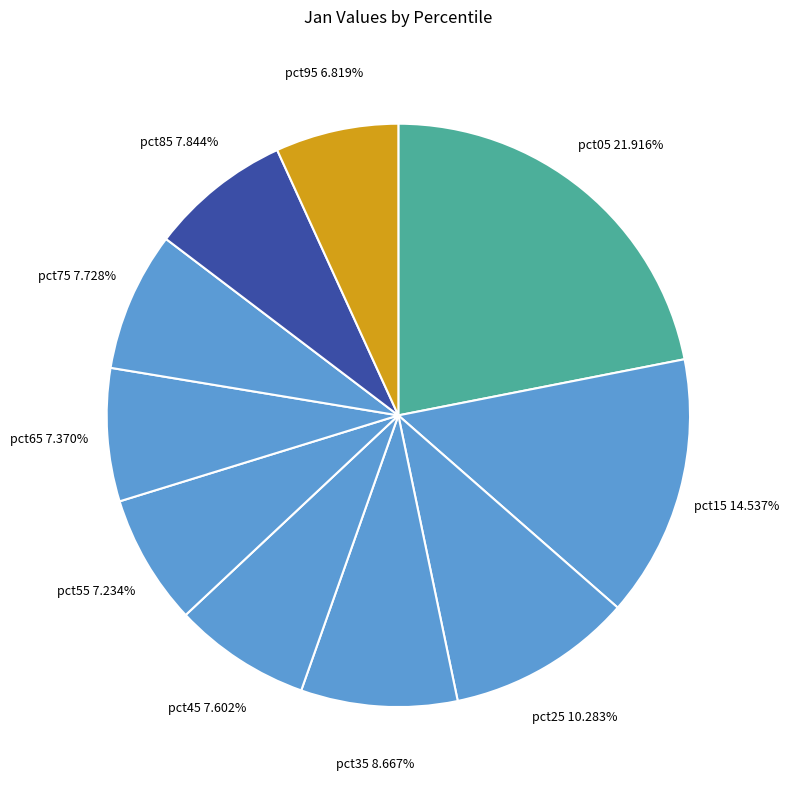

Which slice is the largest?

pct05